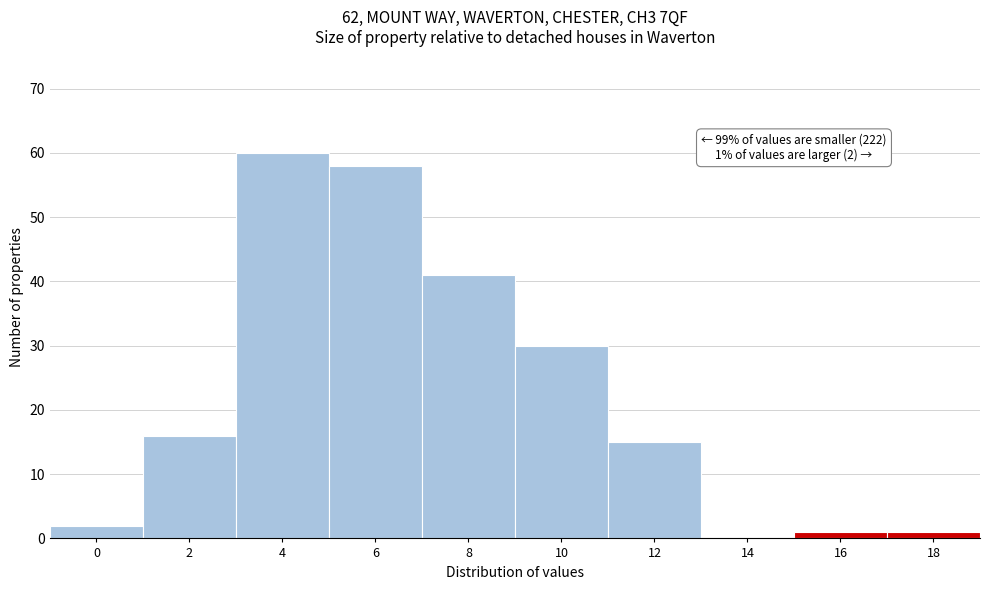

Reading right to left, what are all the values shown in this chart?

18=1	16=1	14=0	12=15	10=30	8=41	6=58	4=60	2=16	0=2